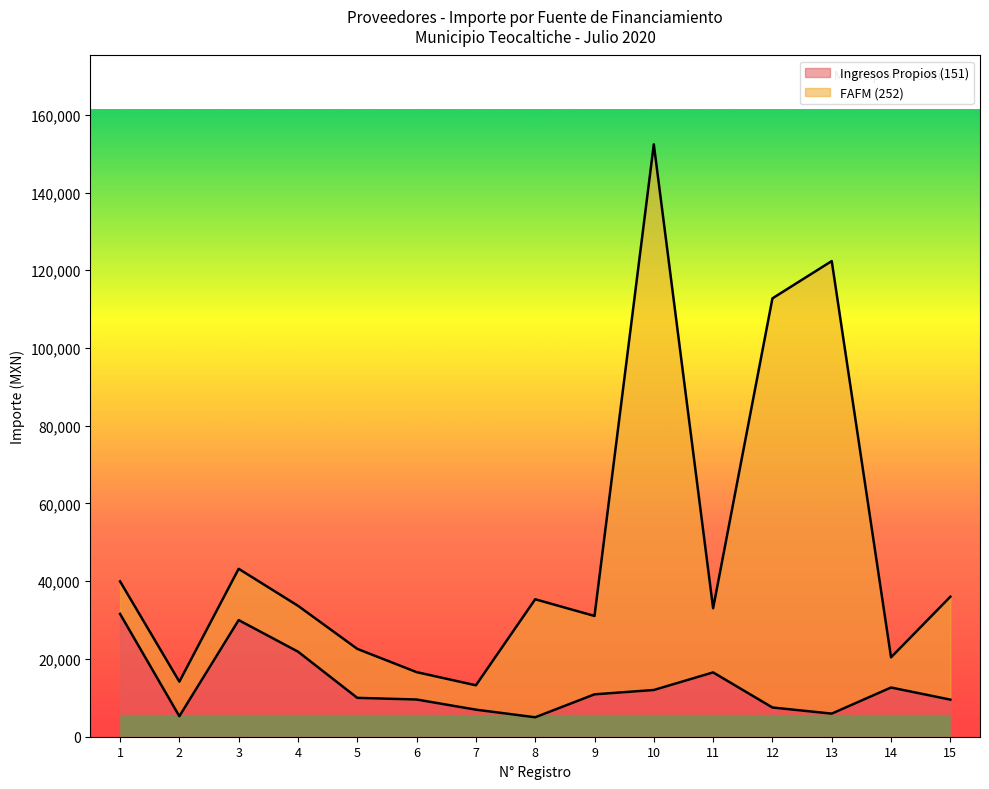

True or false: FAFM (252) and Ingresos Propios (151) intersect in this chart.

False